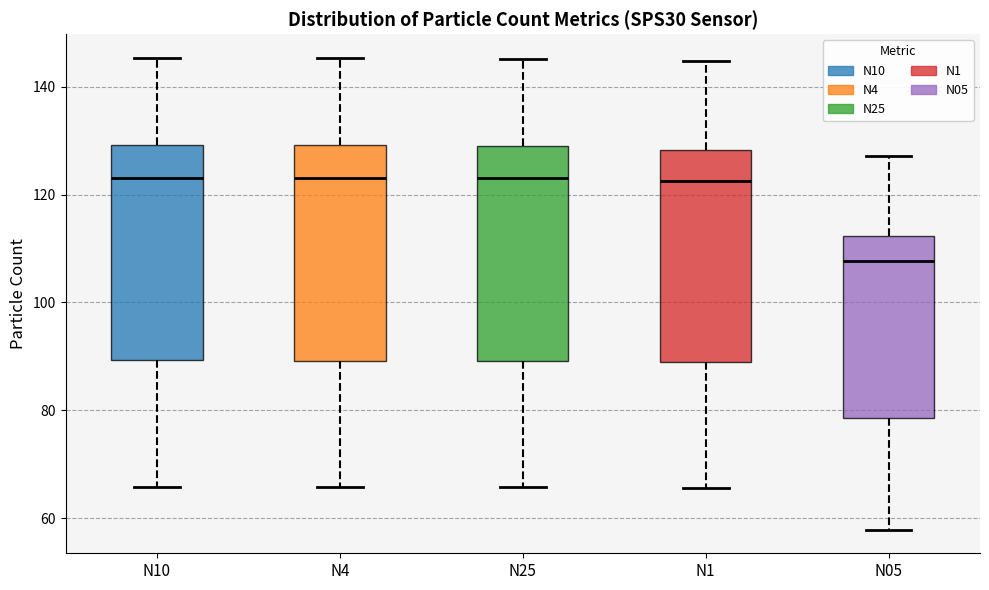

Reading left to right, transcribe this box plot: for each box, give where its median line is, the range the box spans, and where its two whiskers end, as read against the y-axis. The values are not printed on the chart, so give them approximately, as read against the axis.

N10: median 124, box 90 to 130, whiskers 66 to 146
N4: median 124, box 90 to 130, whiskers 66 to 146
N25: median 124, box 90 to 130, whiskers 66 to 146
N1: median 122, box 90 to 128, whiskers 66 to 144
N05: median 108, box 78 to 112, whiskers 58 to 128